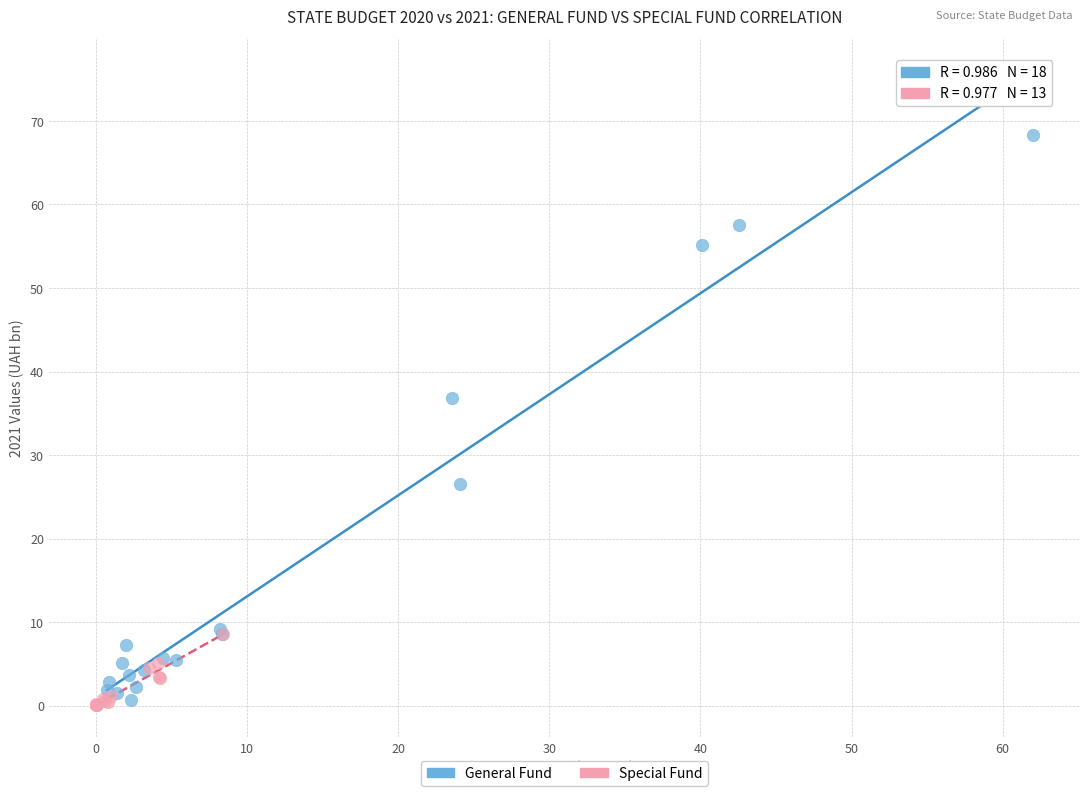

Which series has the widest spread of Y values?

General Fund